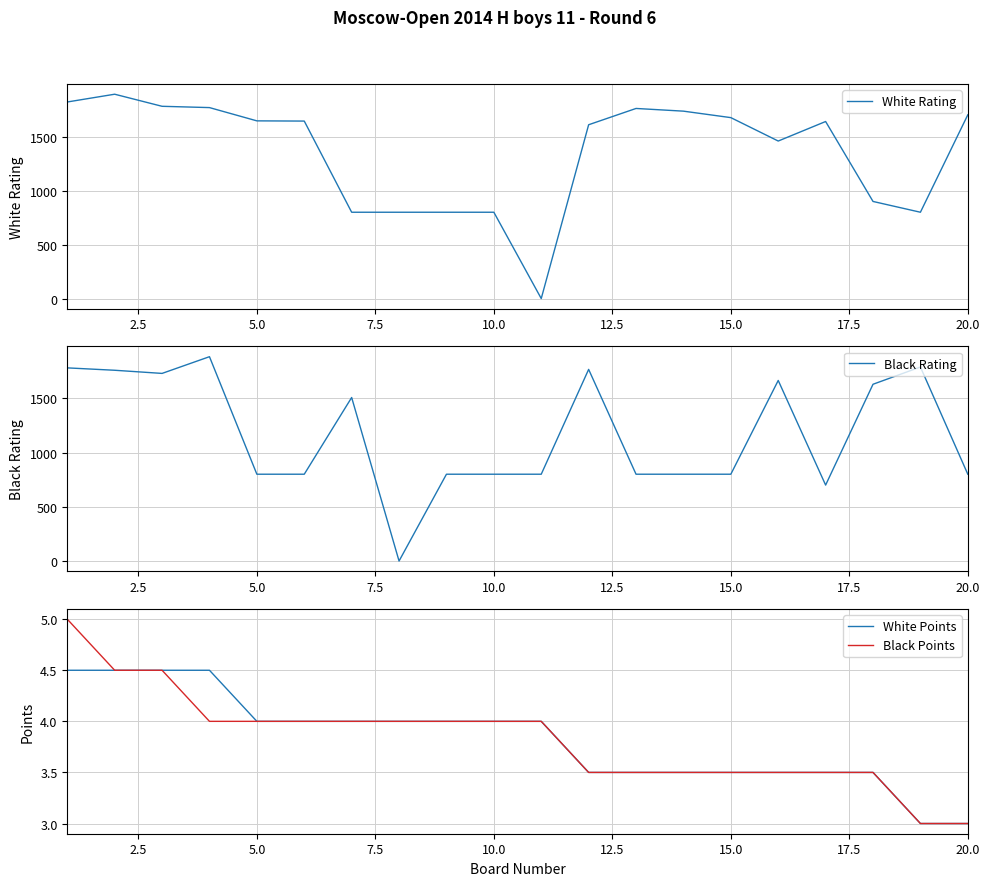

The Black Points series shows 0.7 at 12. True or false?

False